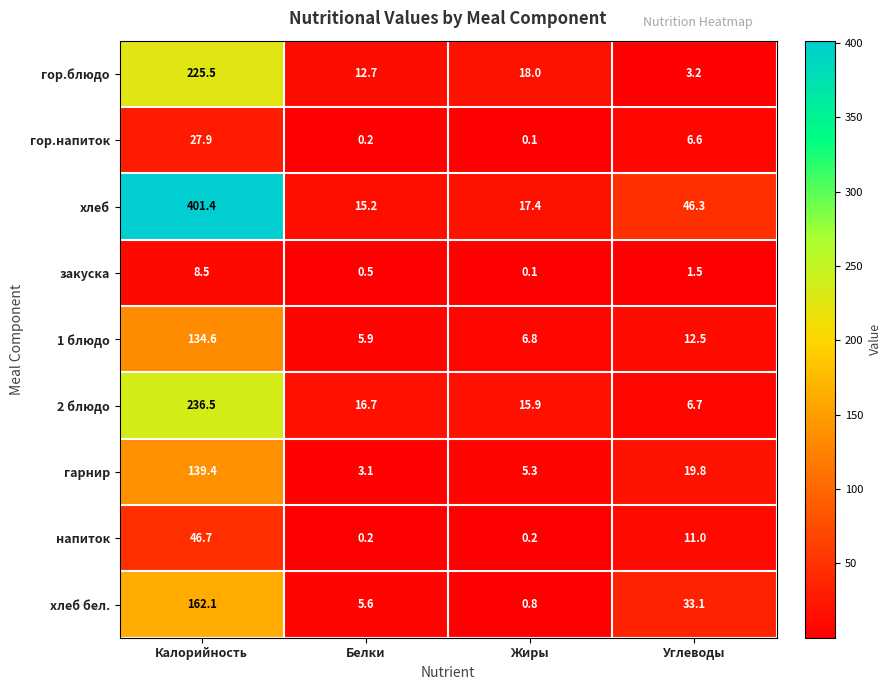

Is the value of 2 блюдо at Углеводы greater than the value of хлеб at Жиры?

No